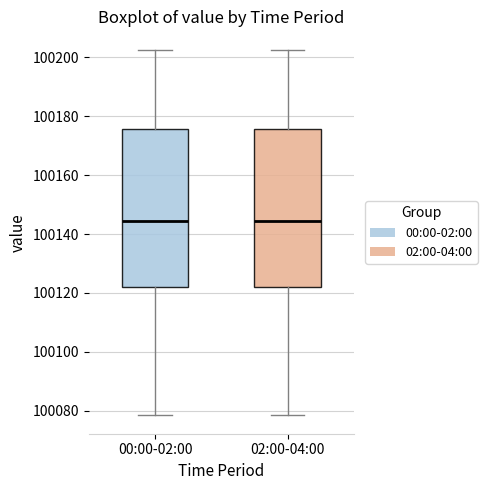

Reading left to right, transcribe this box plot: for each box, give where its median line is, the range the box spans, and where its two whiskers end, as read against the y-axis. The values are not printed on the chart, so give them approximately, as read against the axis.

00:00-02:00: median 100144, box 100122 to 100176, whiskers 100078 to 100202
02:00-04:00: median 100144, box 100122 to 100176, whiskers 100078 to 100202